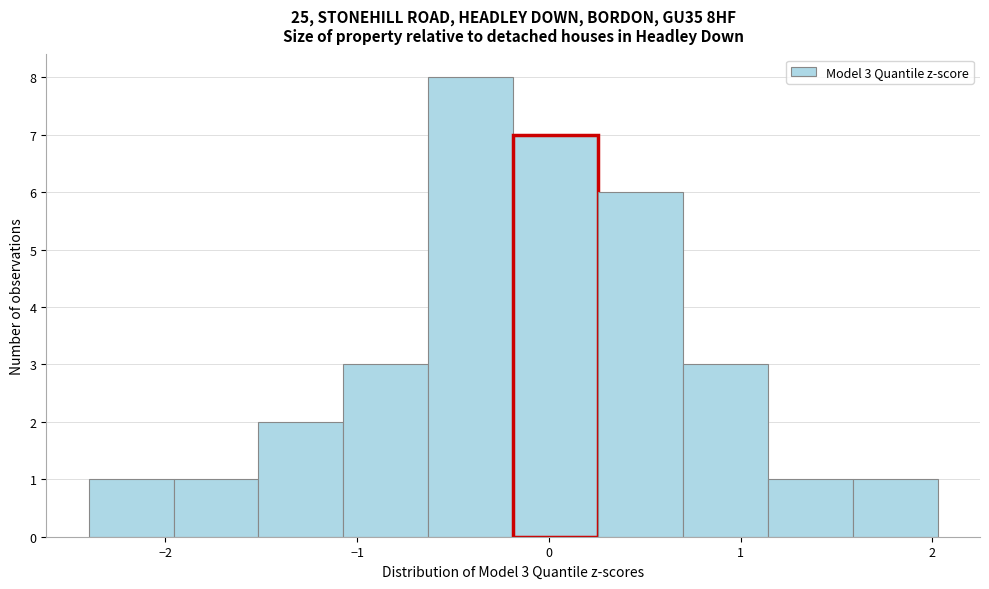

Over which range of the x-axis is the bar tallest?

-0.6 to -0.2